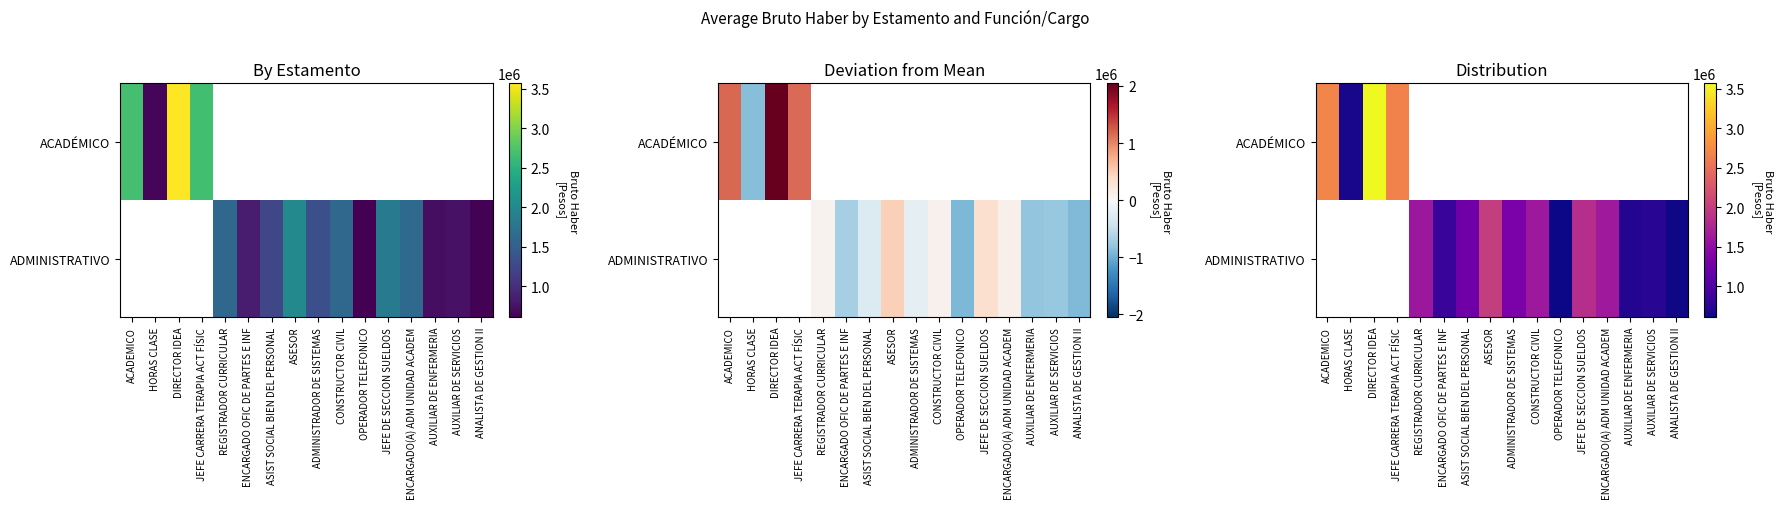

Which series has the widest spread of values?

ACADÉMICO